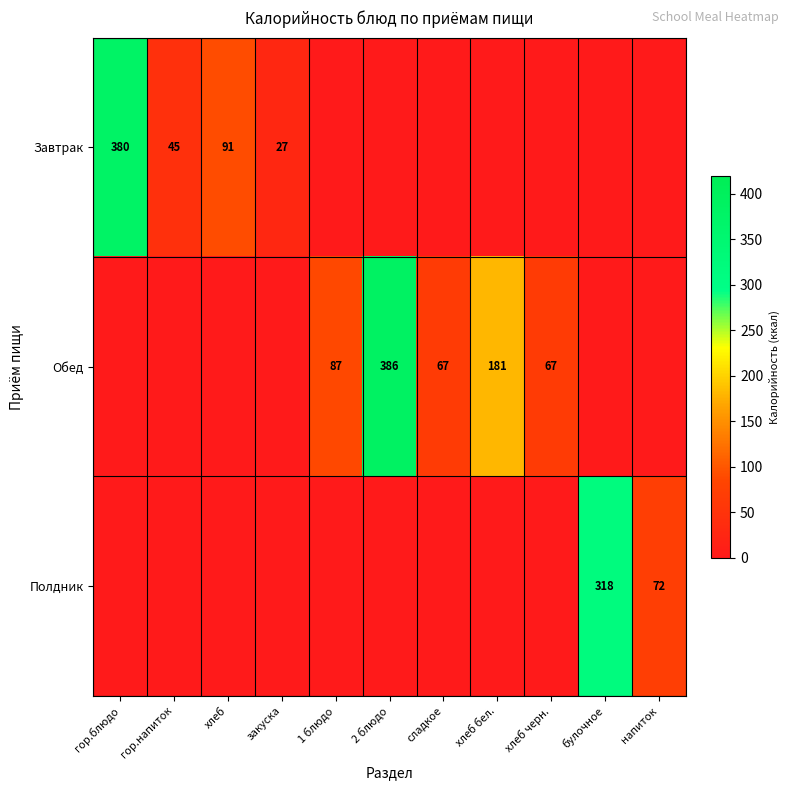

True or false: Обед has a value of 87 at 1 блюдо.

True